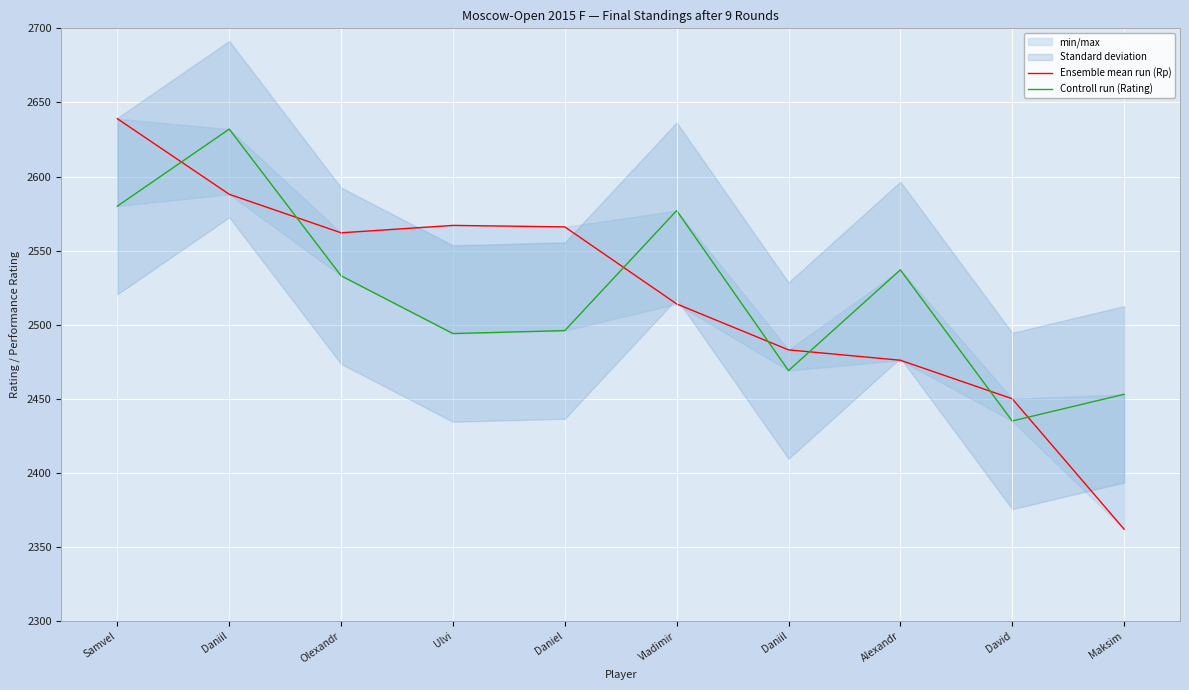

How many data points does each series have?

10